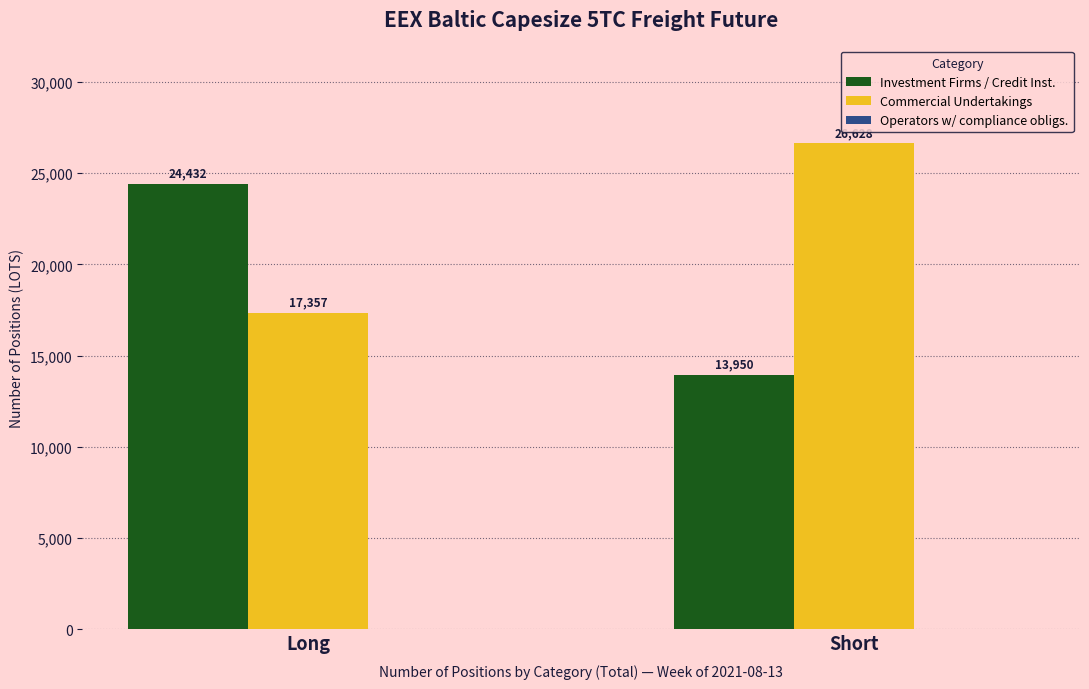

What is the label of the 2nd bar from the left?

Short